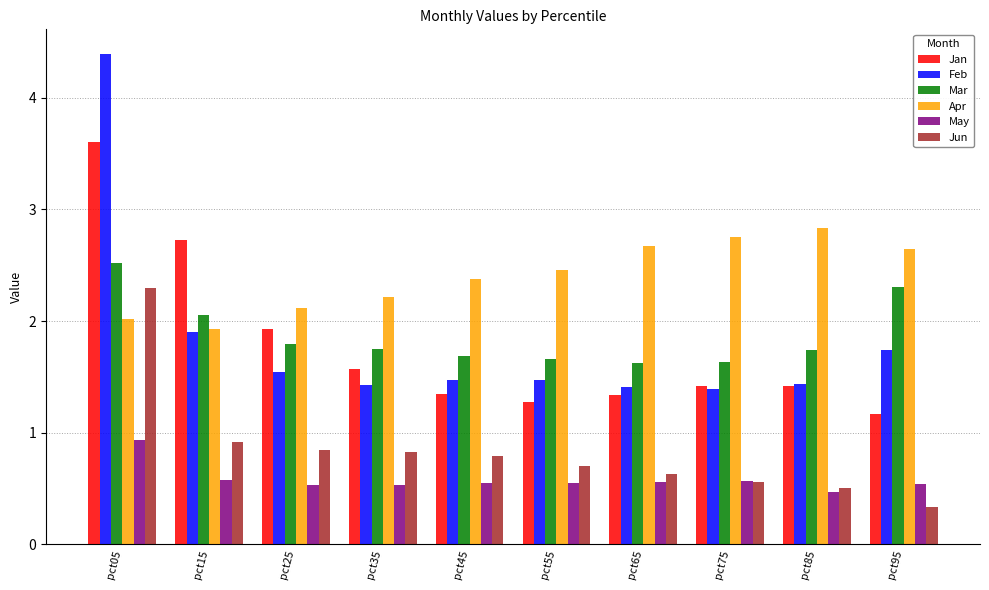

Which series has the largest total across all categories?

Apr